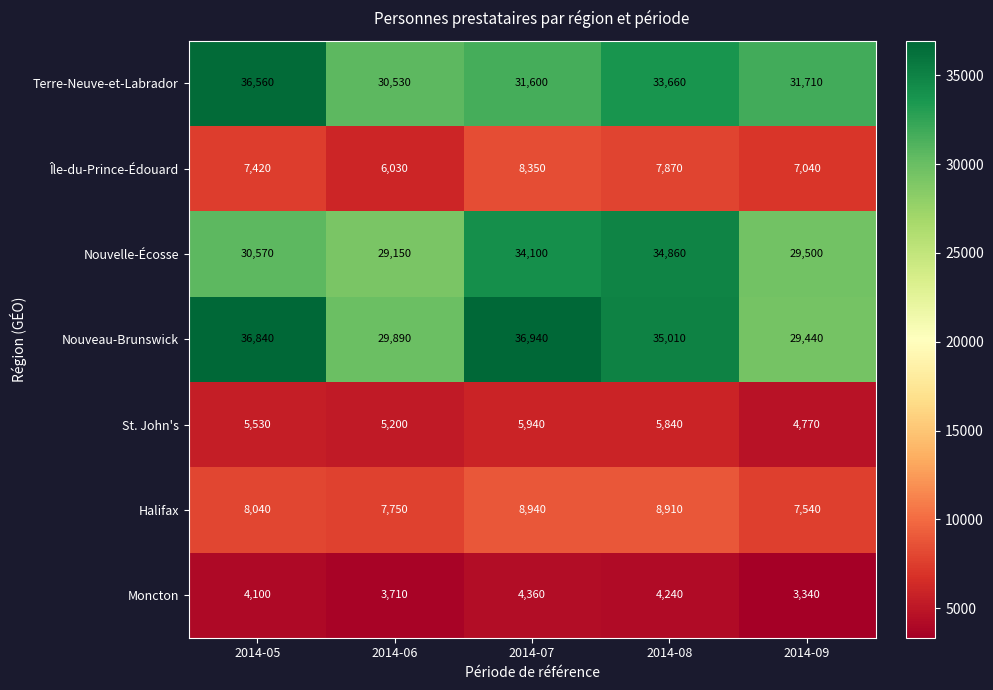

At 2014-07, list the series in order from largest to smallest.

Nouveau-Brunswick, Nouvelle-Écosse, Terre-Neuve-et-Labrador, Halifax, Île-du-Prince-Édouard, St. John's, Moncton